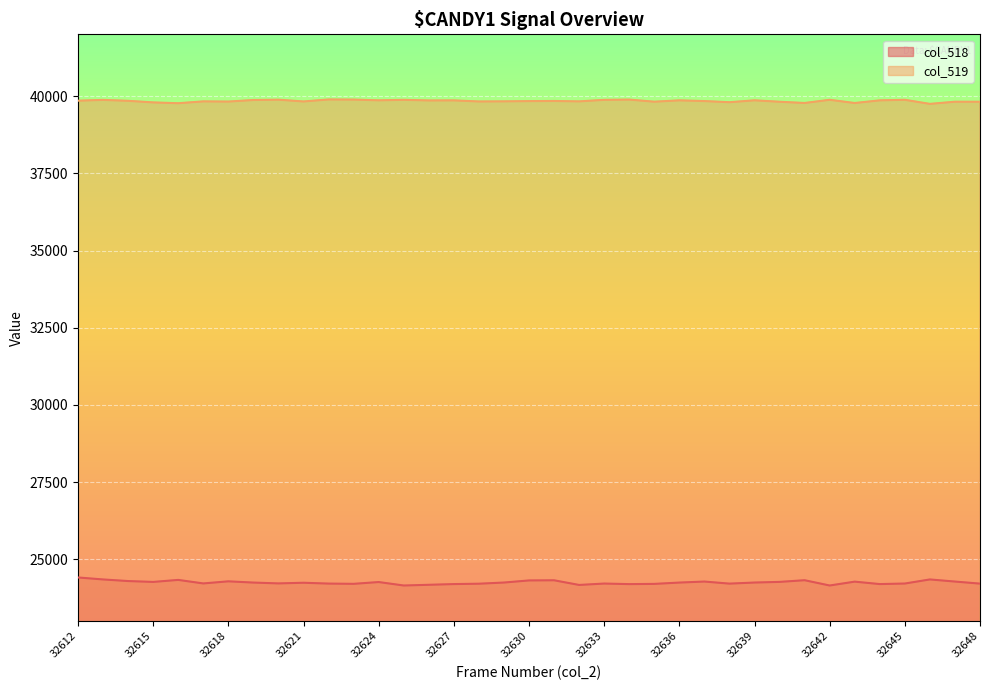

At which category does col_519 reach its first local peak?

32613